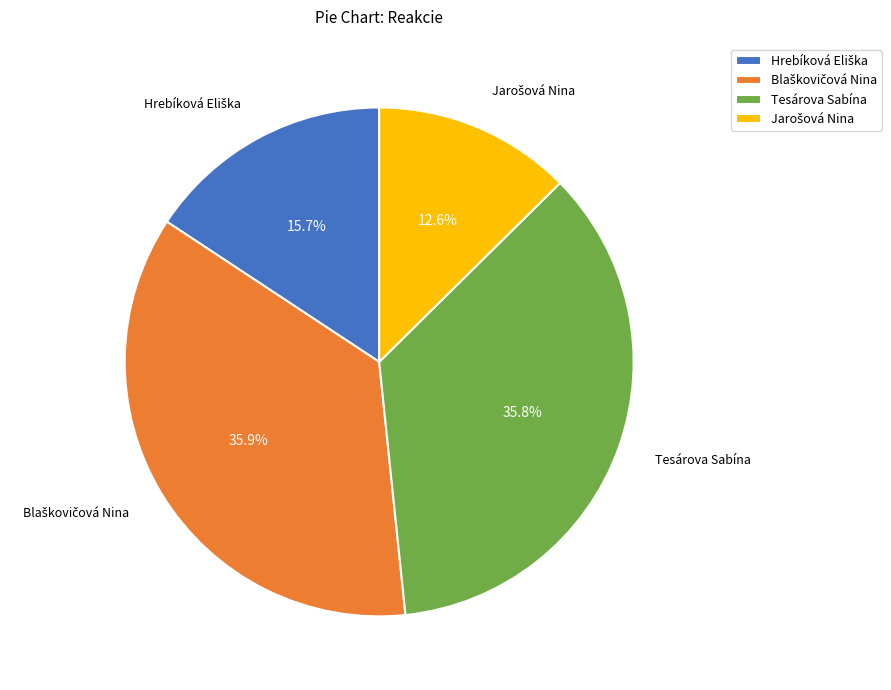

Is there any slice that represents more than half of the pie?

No